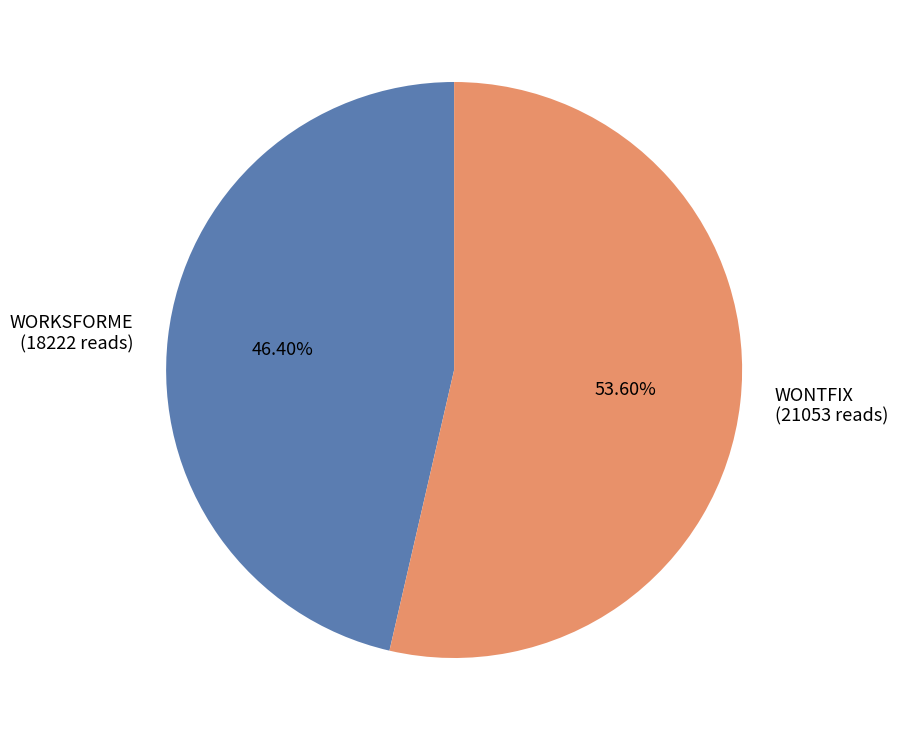

Do WORKSFORME and WONTFIX together represent more than half of the pie?

Yes